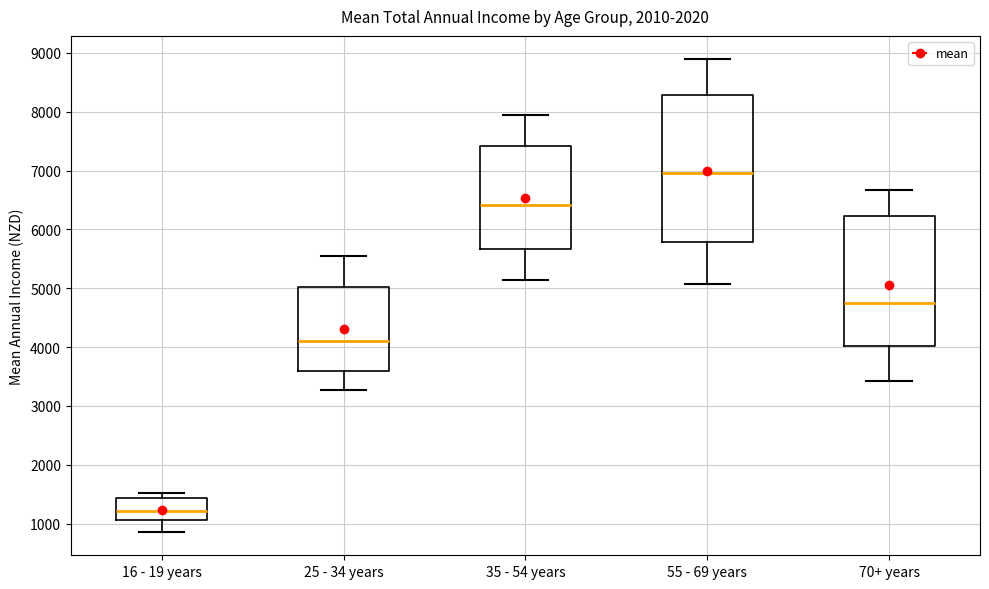

Which box has the highest median line?

55 - 69 years